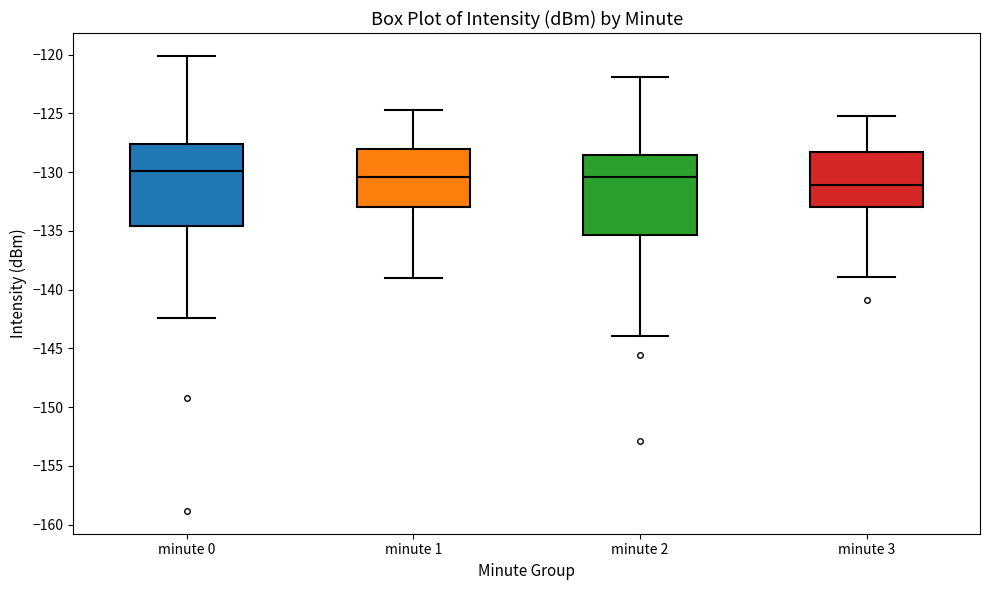

Reading left to right, transcribe this box plot: for each box, give where its median line is, the range the box spans, and where its two whiskers end, as read against the y-axis. The values are not printed on the chart, so give them approximately, as read against the axis.

minute 0: median -130.0, box -134.5 to -127.5, whiskers -142.5 to -120.0
minute 1: median -130.5, box -133.0 to -128.0, whiskers -139.0 to -124.5
minute 2: median -130.5, box -135.5 to -128.5, whiskers -144.0 to -122.0
minute 3: median -131.0, box -133.0 to -128.5, whiskers -139.0 to -125.0